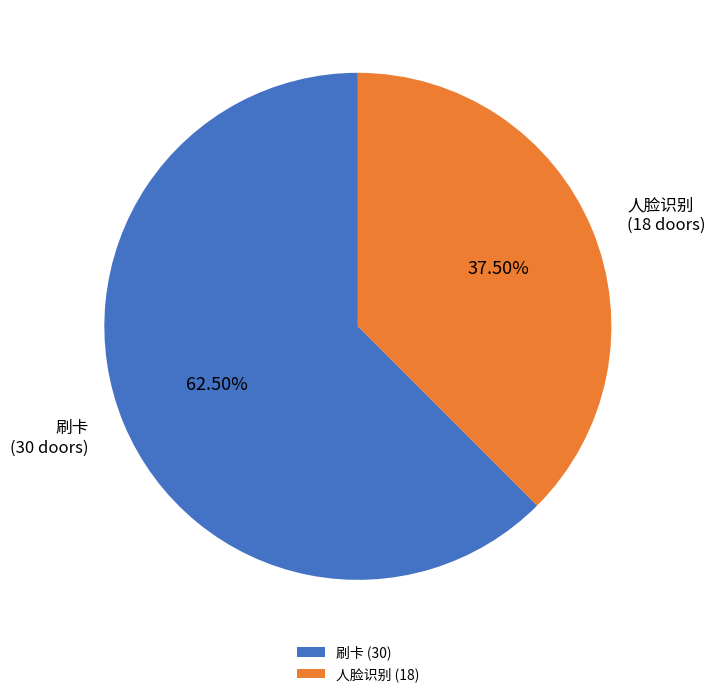

Rank the categories by value from highest to lowest.

刷卡 (30), 人脸识别 (18)